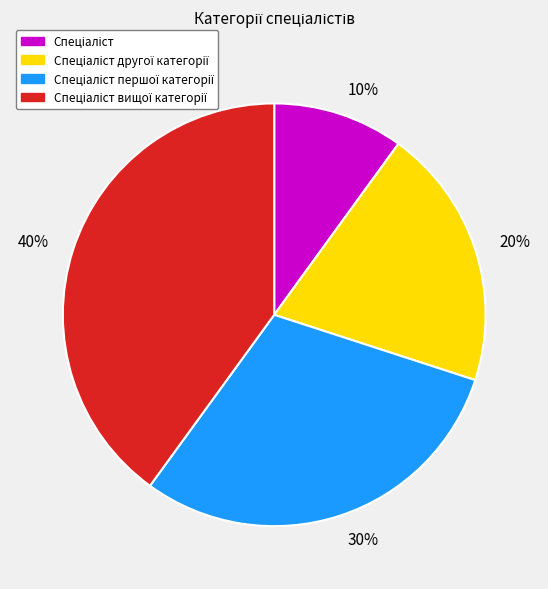

Count the number of slices in the pie.

4